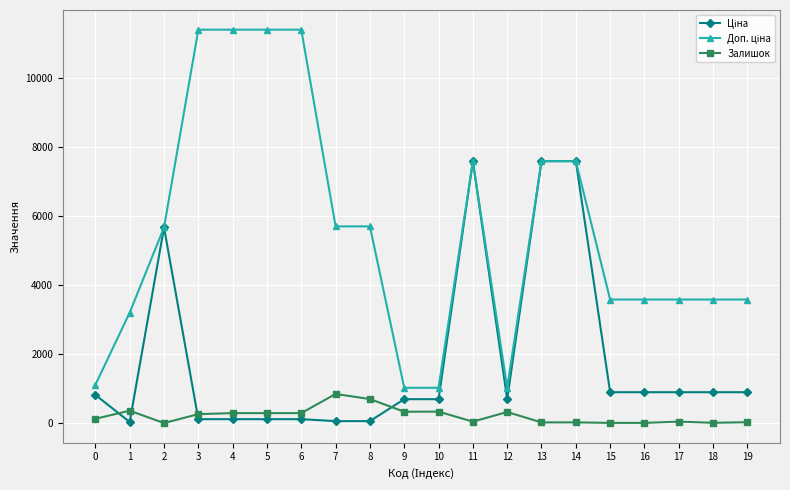

Where is the first local minimum for Залишок?

2